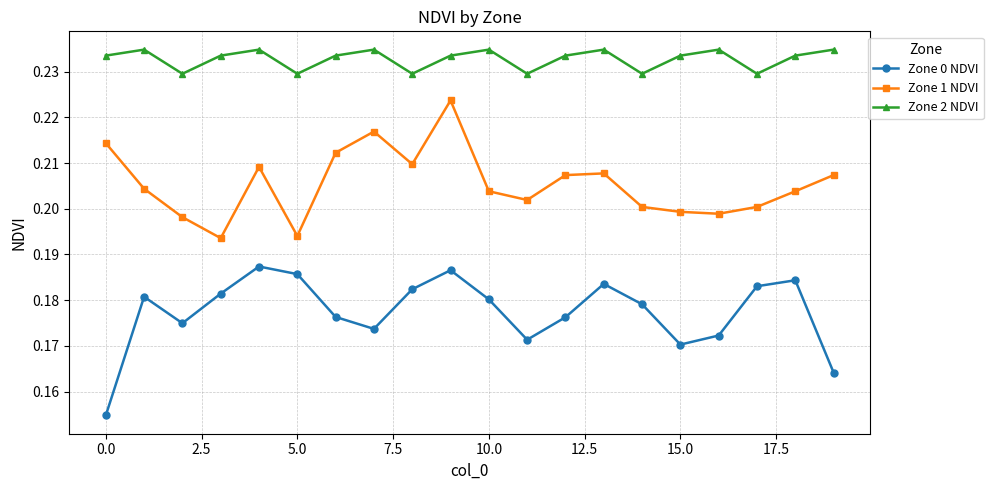

Which series has the largest total across all categories?

Zone 2 NDVI